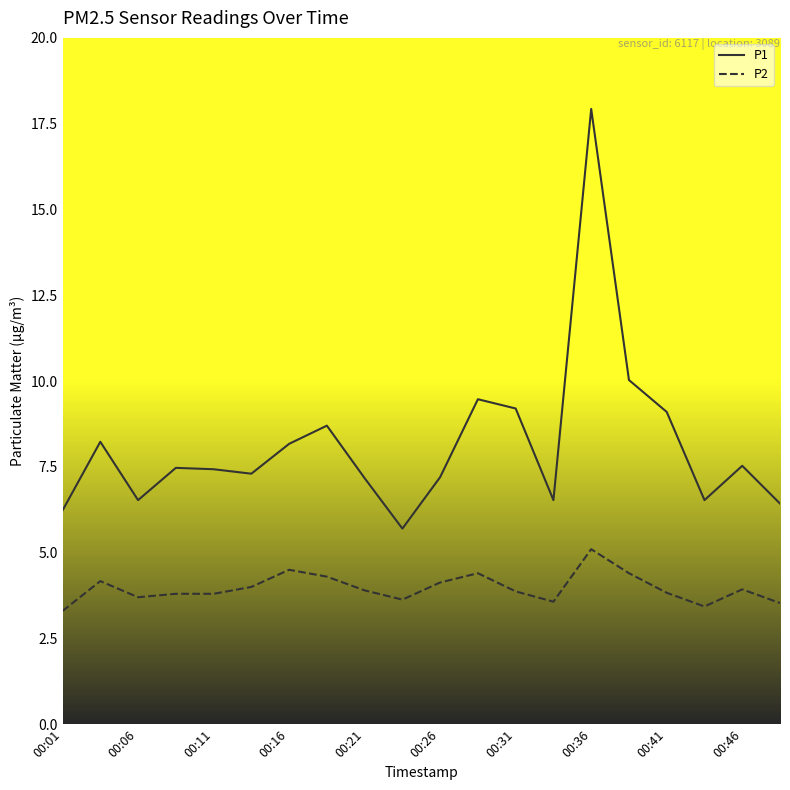

Which series has the widest spread of values?

P1